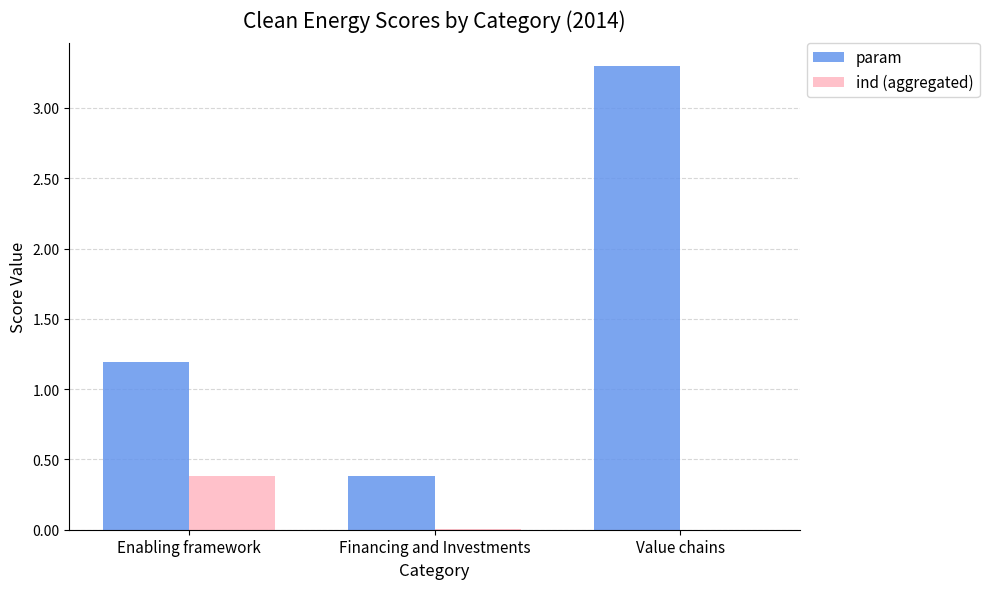

Between Enabling framework and Value chains, which series saw the biggest shift?

param